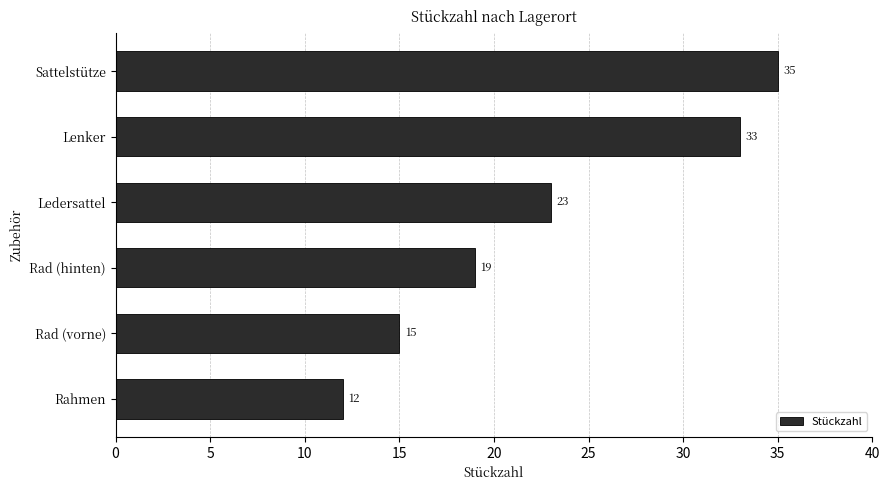

Reading top to bottom, extract all data points from this chart.

35	33	23	19	15	12